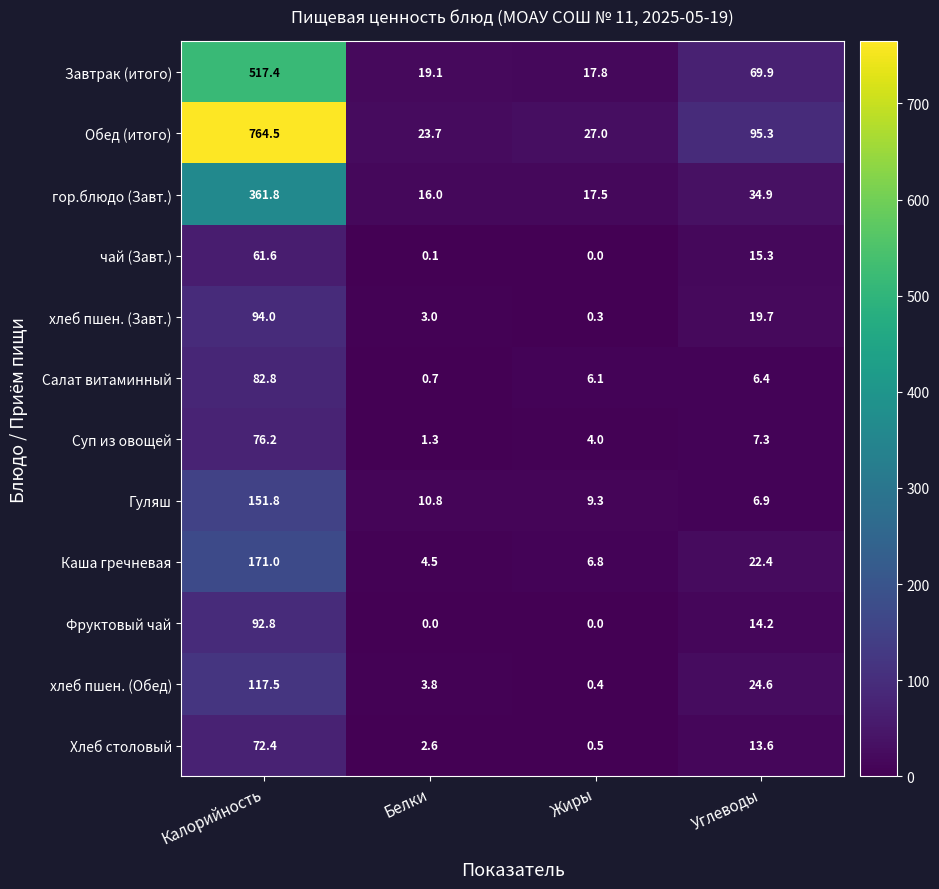

Which series has the widest spread of values?

Обед (итого)